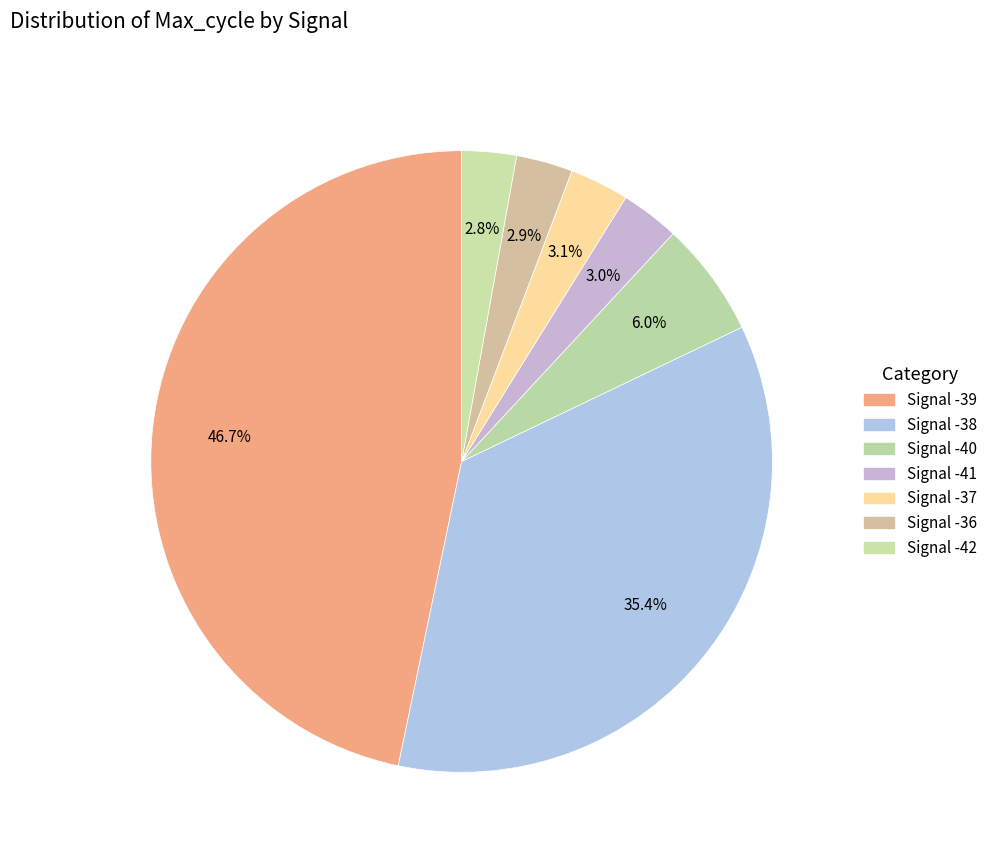

How many slices are in this pie chart?

7